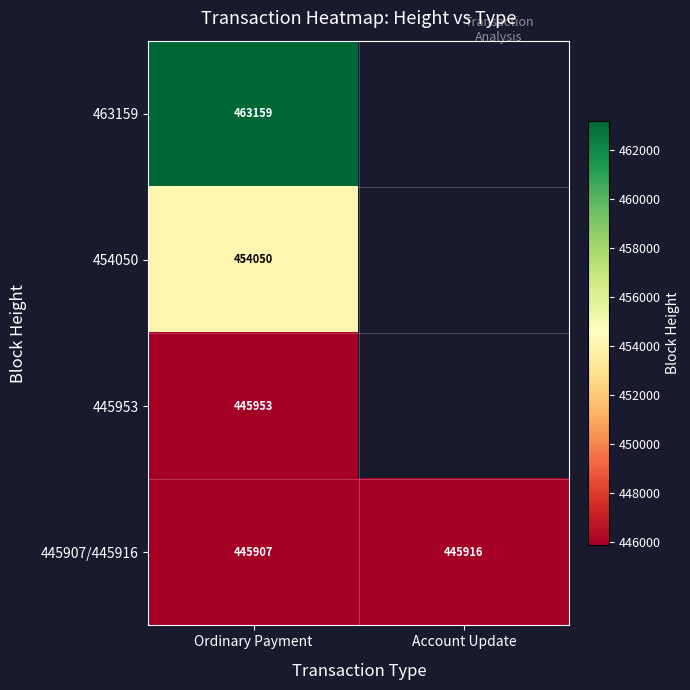

Rank the series at Ordinary Payment from lowest to highest value.

445907/445916, 445953, 454050, 463159